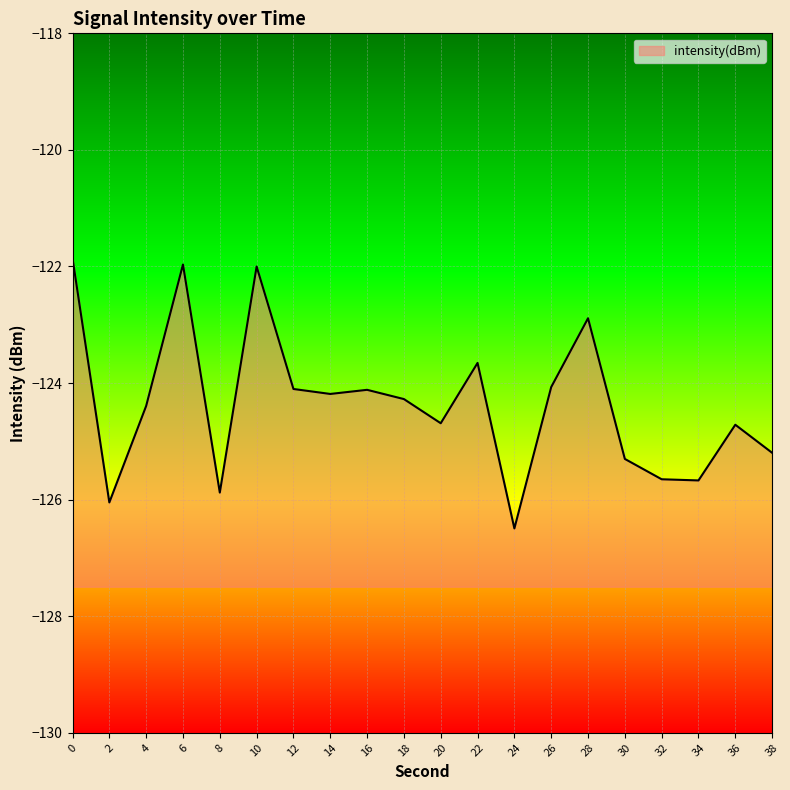

What is the difference between the second highest and second lowest values?

4.1